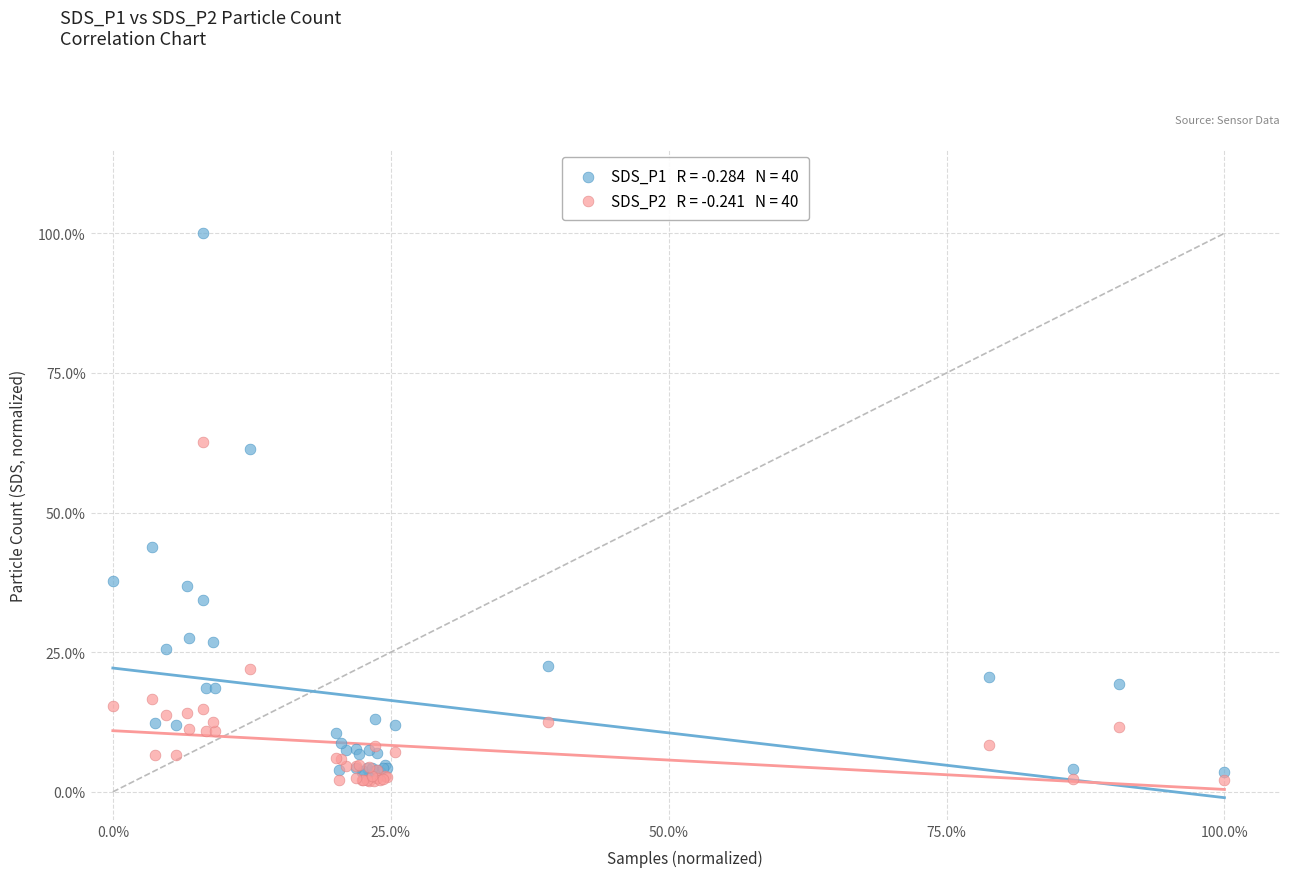

Across all series, what Y value is closest to 50?

43.9